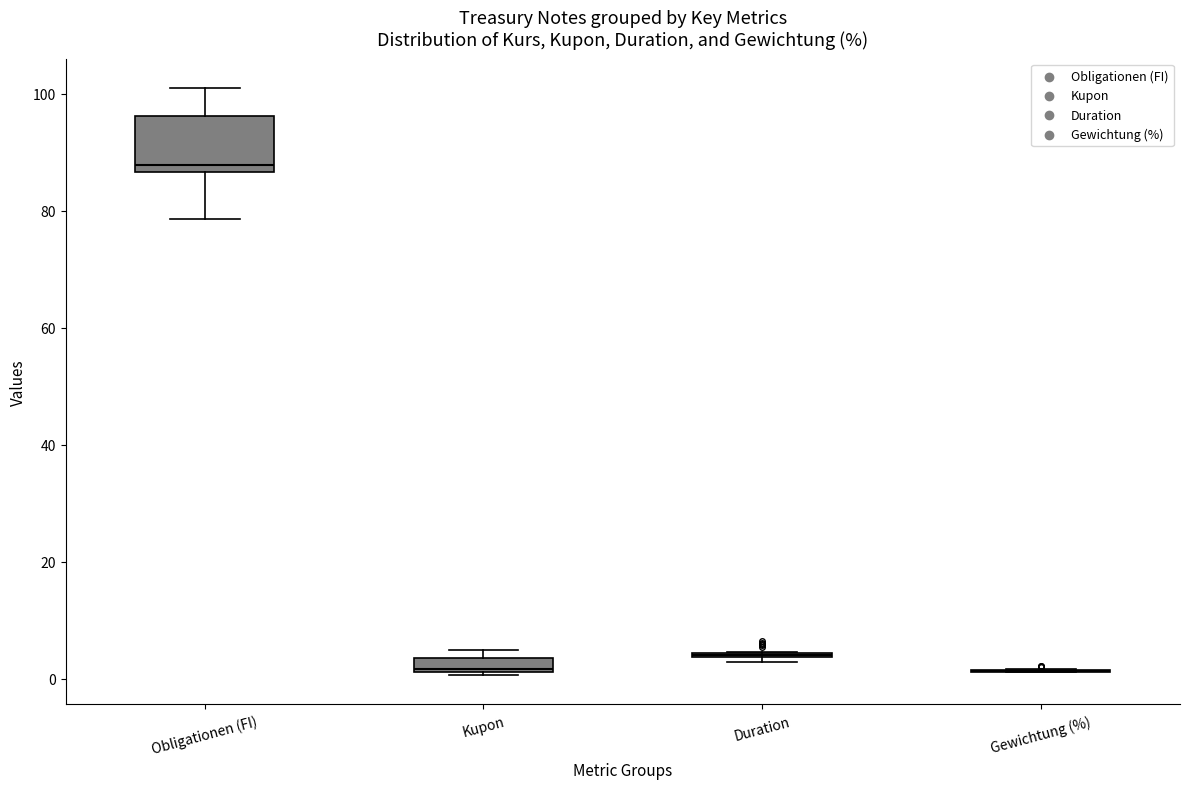

Where is the upper edge of the box for Obligationen (FI) on the y-axis? The values are not printed on the chart, so give them approximately, as read against the axis.

96